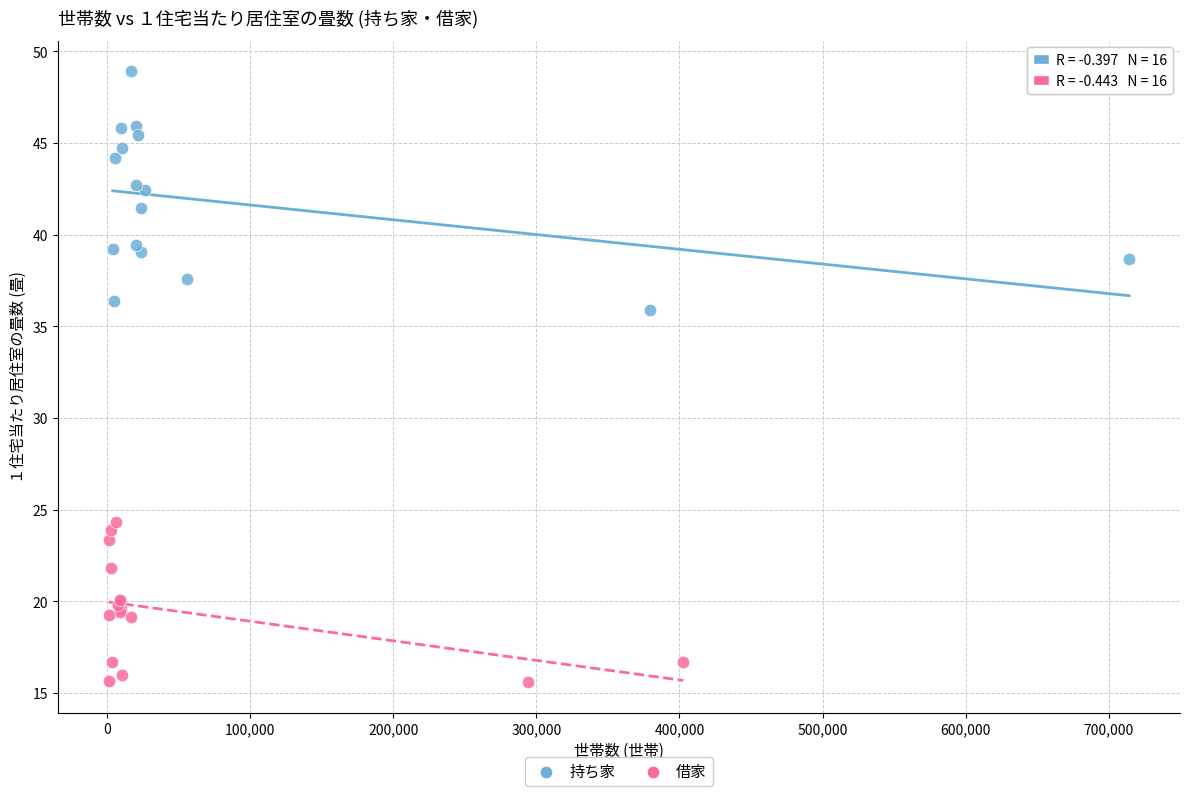

Which series has the largest Y range (max minus min)?

持ち家